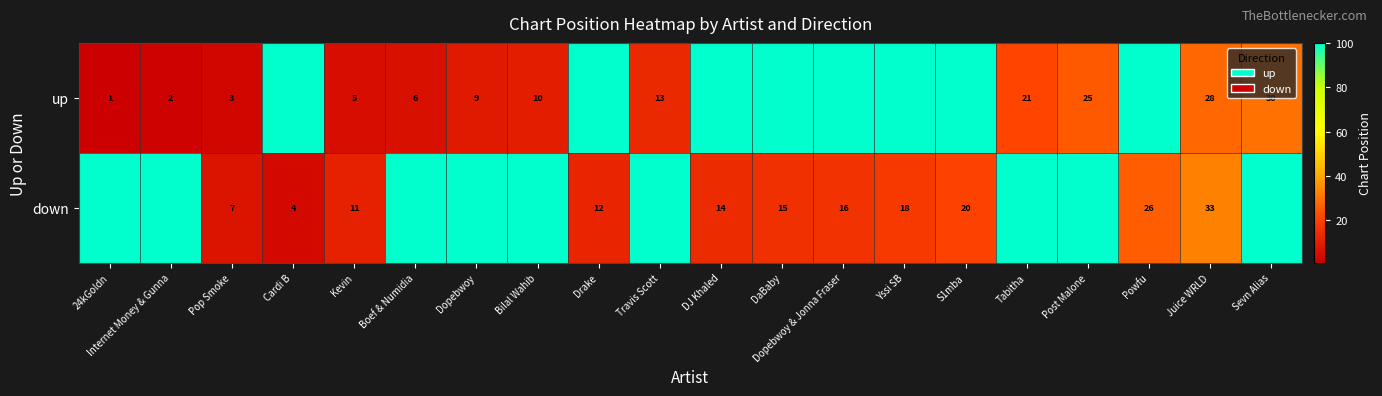

What is the spread (max minus min) of values at Kevin?

6